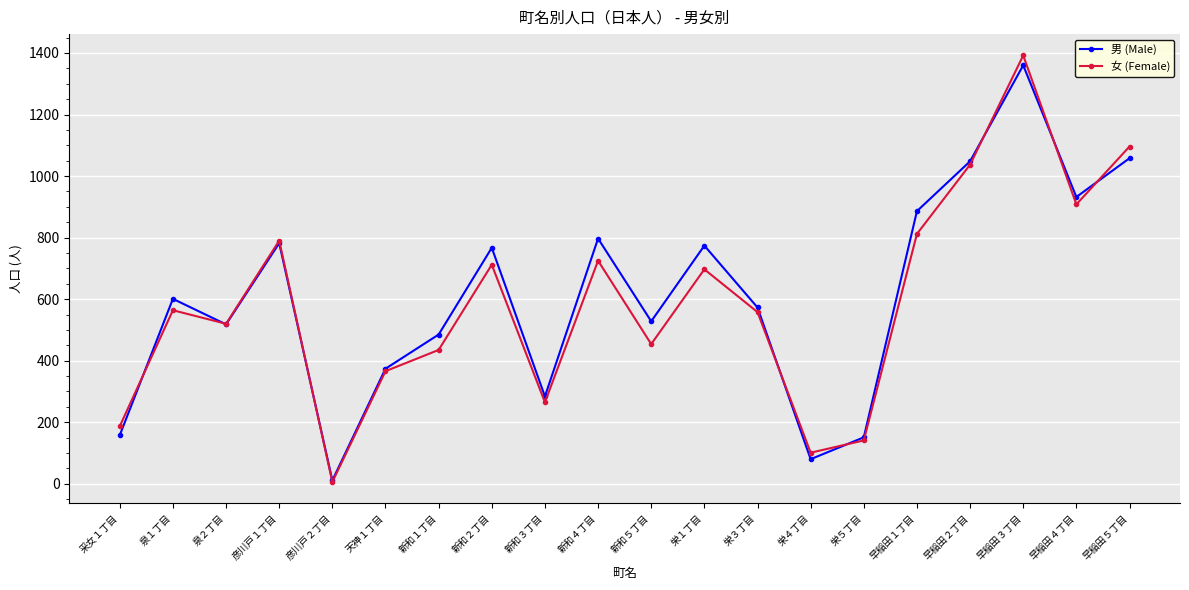

What is the sum of all 女 (Female) values?

11766